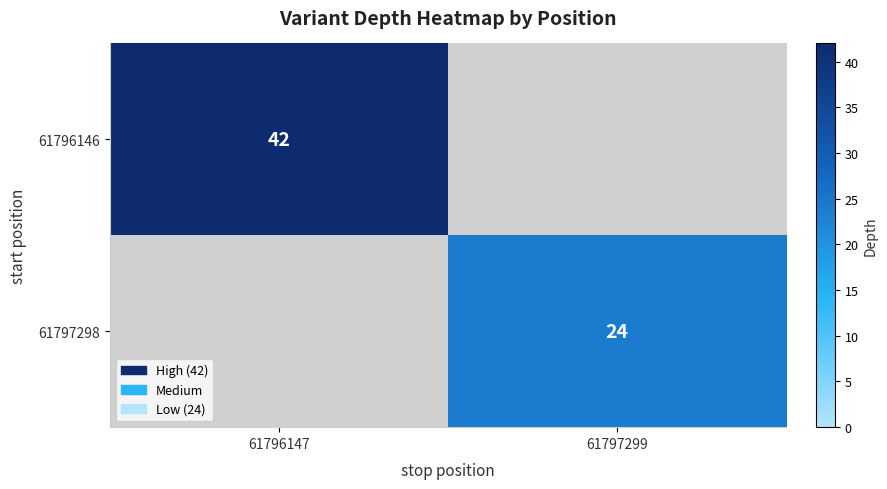

At how many categories does at least one series exceed 36?

1